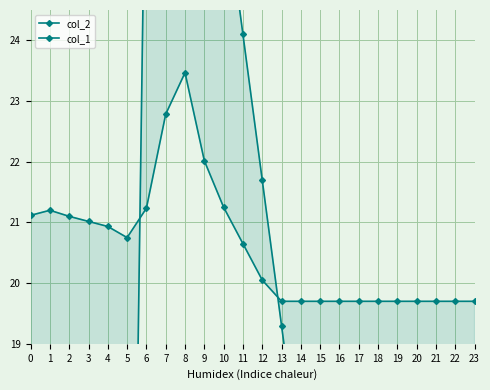

What is the value of the col_1 point at the 9th from the left?

31.1